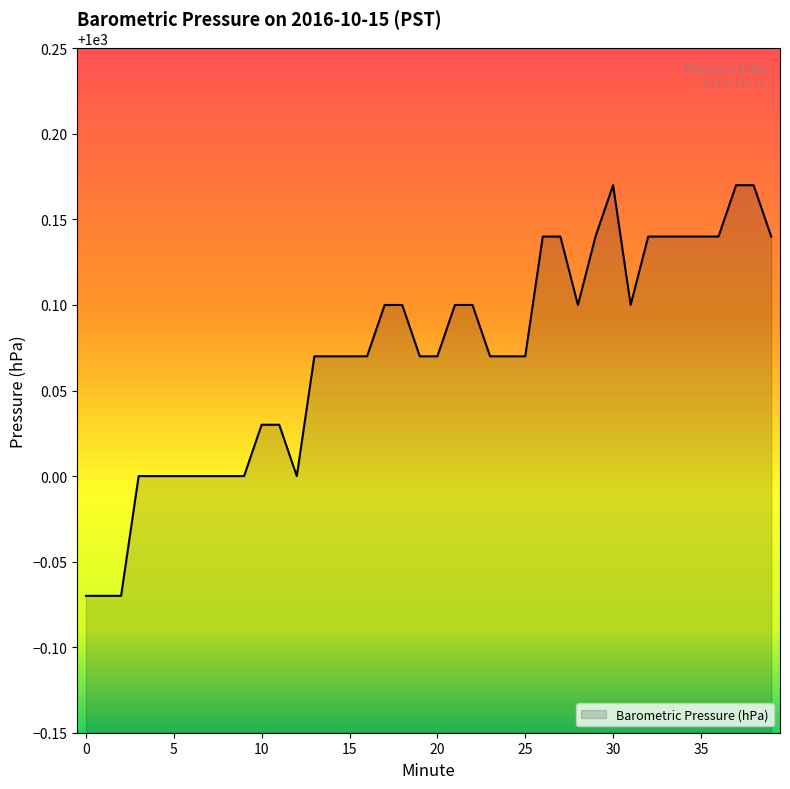

How many lines are shown in the chart?

1